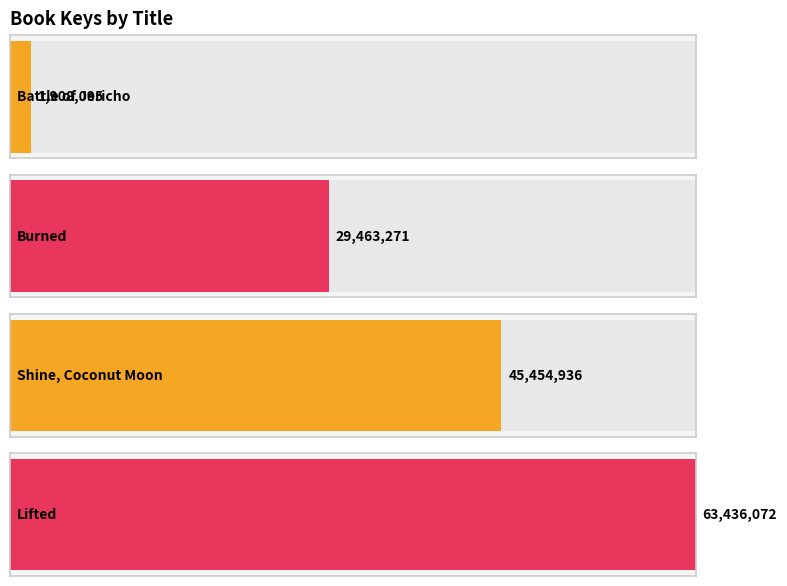

What is the average value?

35065594